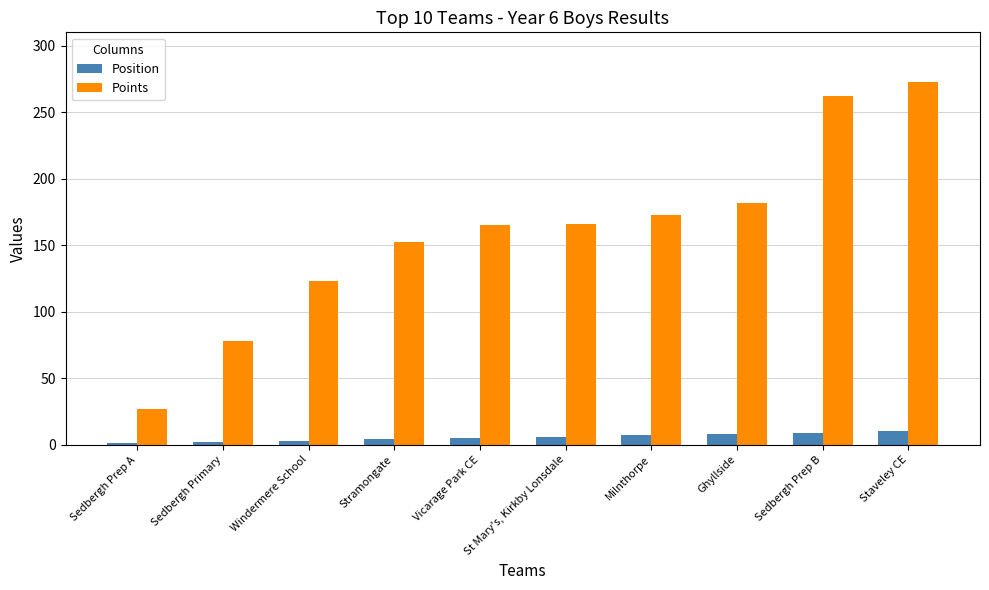

At which label is Points closest to 150?

Stramongate